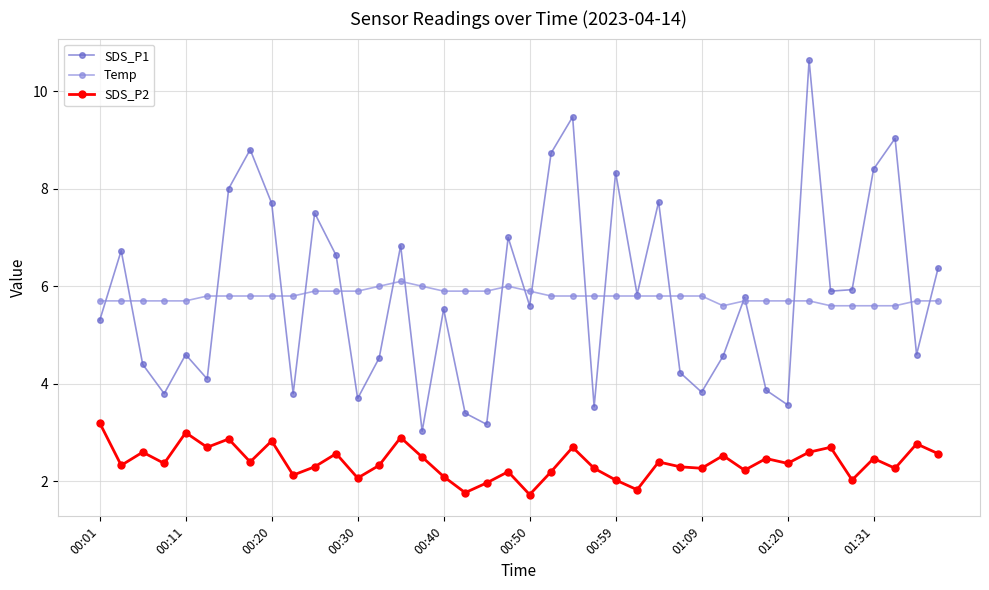

How many interior local valleys does the SDS_P1 series have?

13